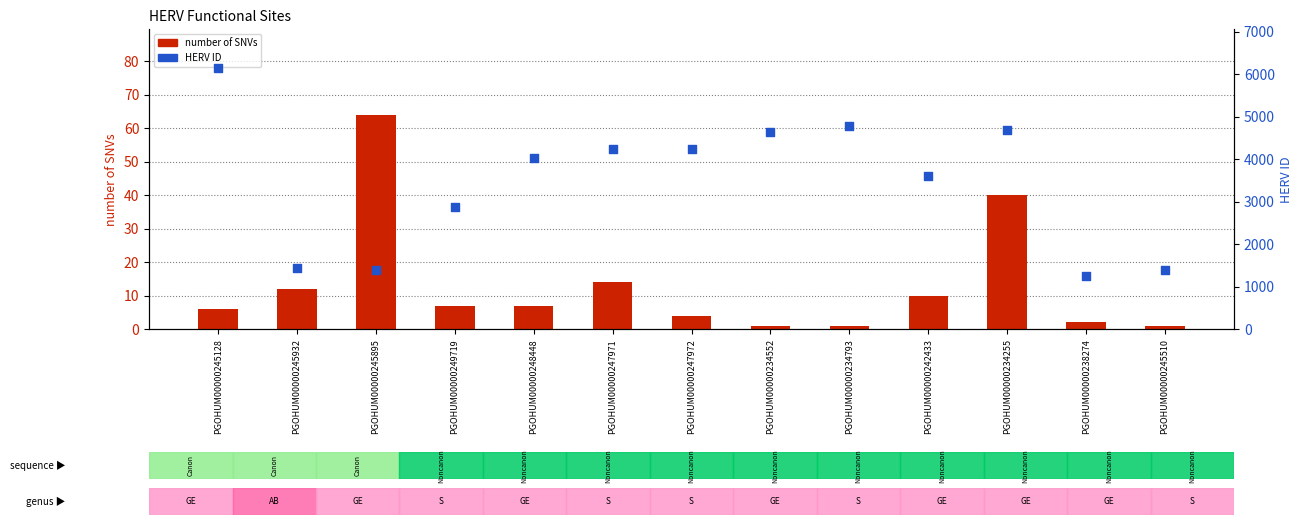

Which series has the largest total across all categories?

HERV ID